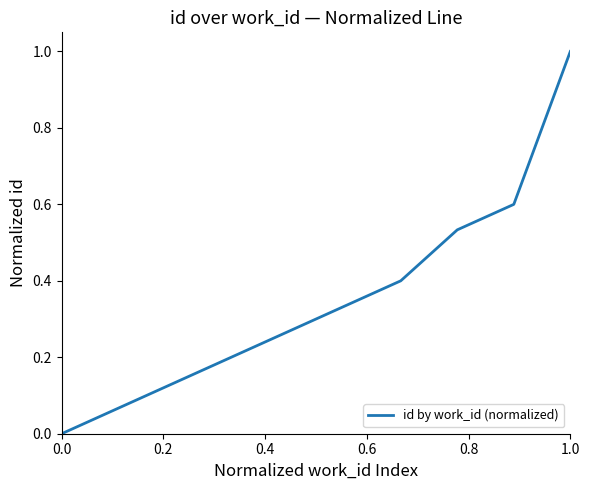

What is the difference between the maximum and minimum values?

1.0